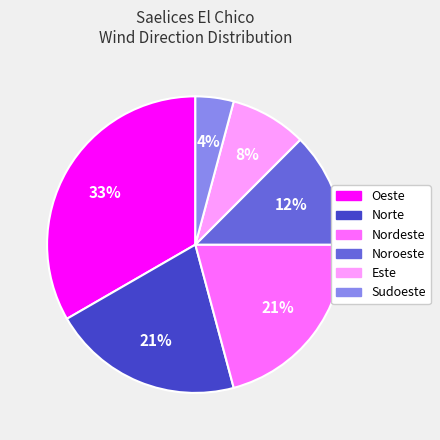

Count the number of slices in the pie.

6